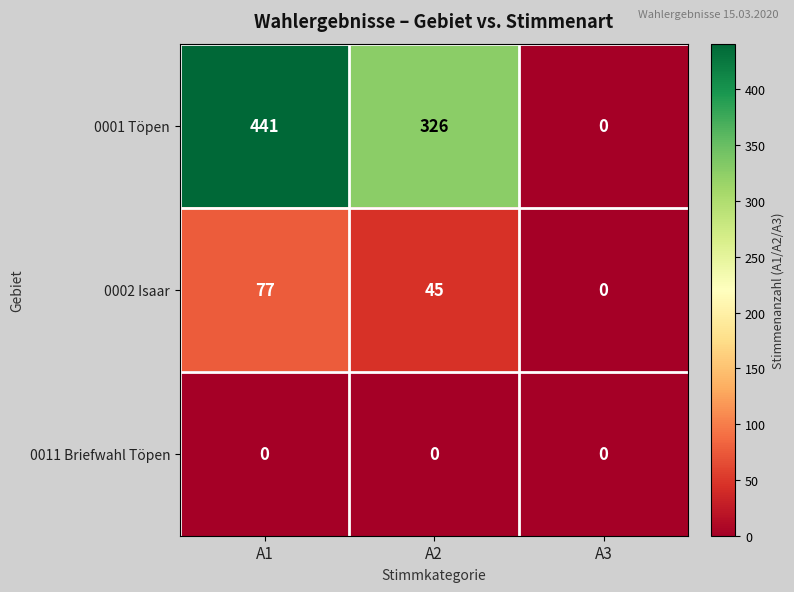

What is the total value across all series at A2?

371